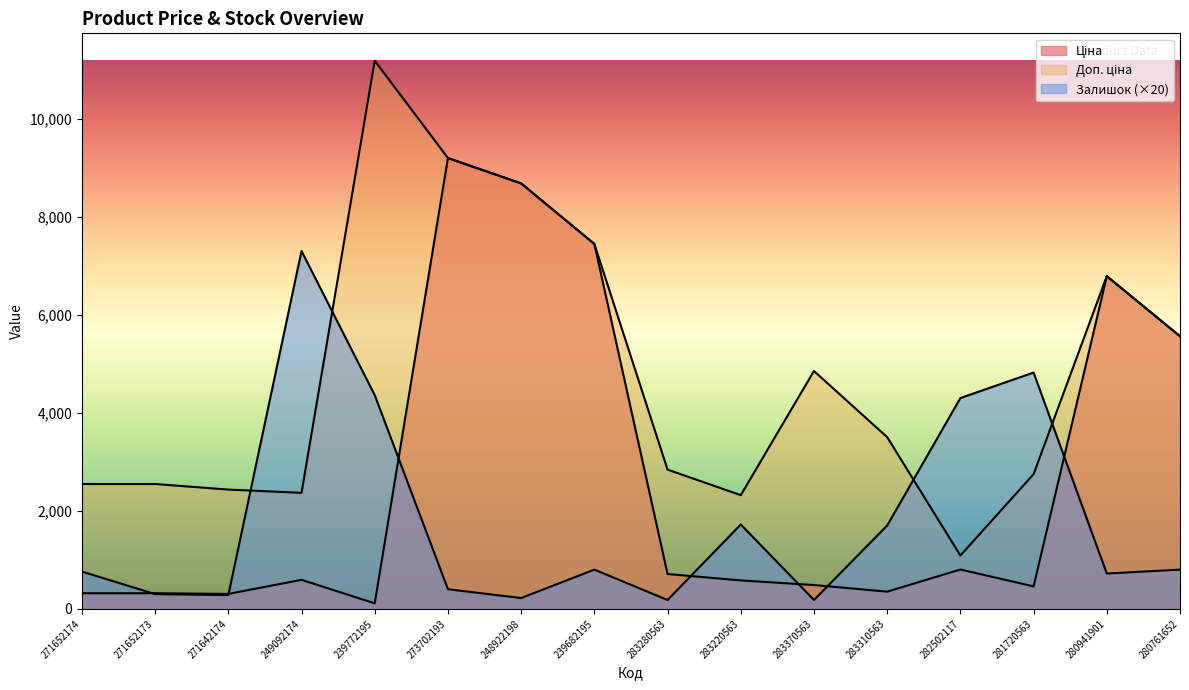

What is the greatest value displayed?

11182.0